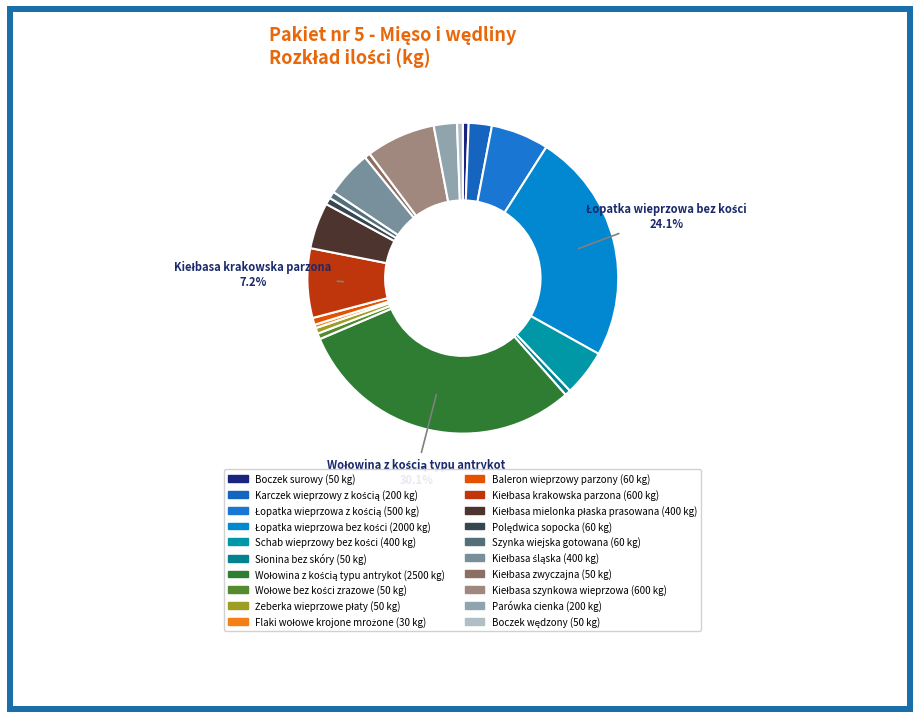

Between Kiełbasa zwyczajna and Polędwica sopocka, which is larger?

Polędwica sopocka